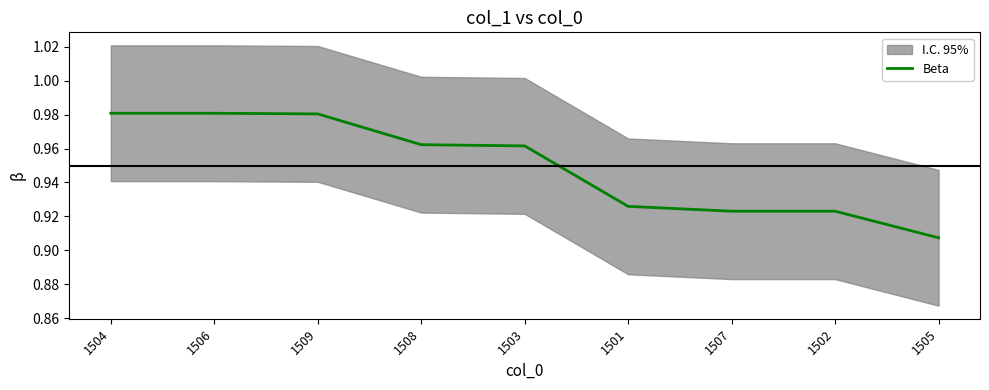

List the labels in order of value, largest first.

1504, 1506, 1509, 1508, 1503, 1501, 1507, 1502, 1505